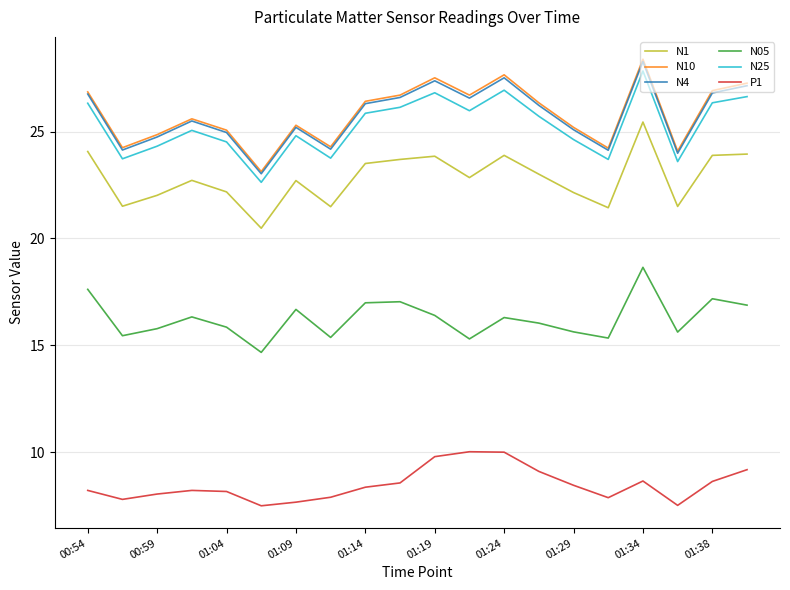

Which series has the largest range (max minus min)?

N10